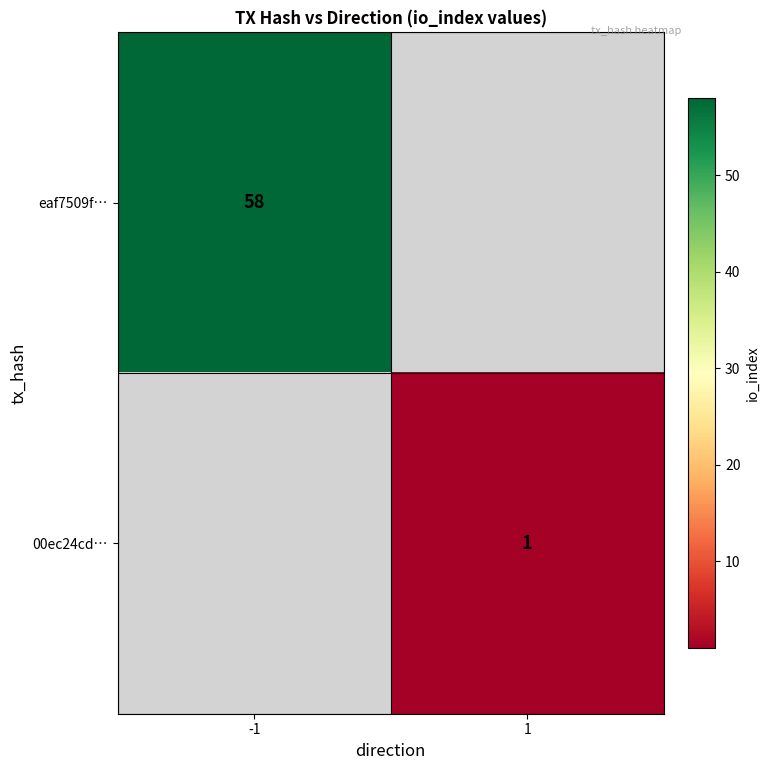

True or false: 00ec24cd… has a value of 1 at 1.

True